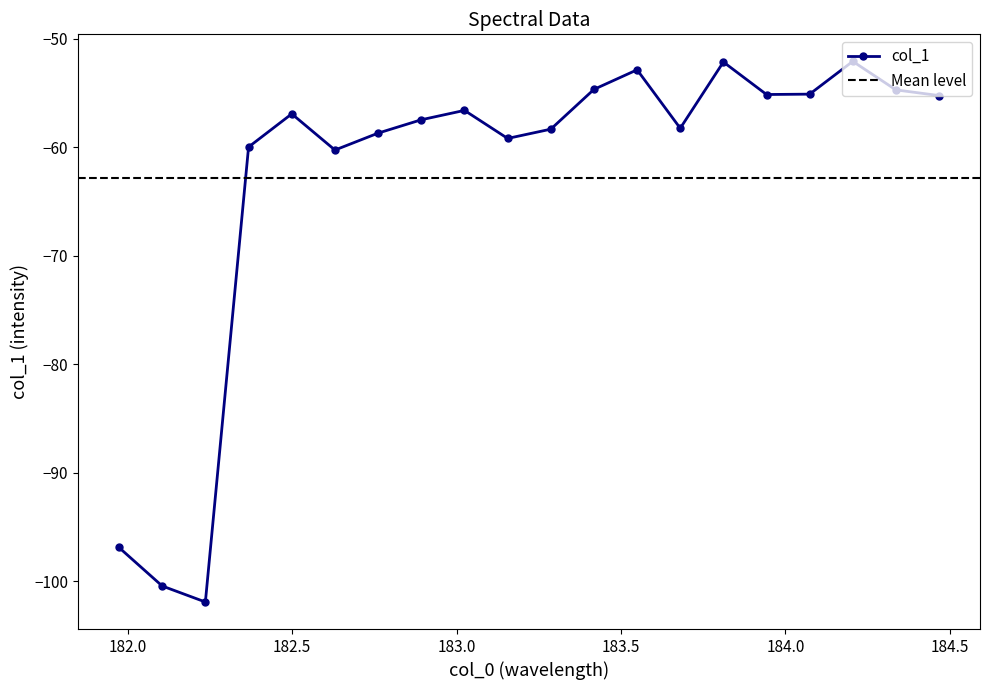

Reading right to left, list all the values displayed in this chart.

184.46687888=-55.3	184.3357763242=-54.7	184.2046578328=-52.1	184.0735234058=-55.1	183.9423730432=-55.2	183.811206745=-52.2	183.6800245112=-58.3	183.5488263418=-52.9	183.4176122368=-54.7	183.2863821962=-58.4	183.15513622=-59.2	183.0238743082=-56.6	182.8925964608=-57.5	182.7613026778=-58.7	182.6299929592=-60.3	182.498667305=-56.9	182.3673257152=-60.0	182.2359681898=-101.9	182.1045947288=-100.4	181.9732053322=-96.9